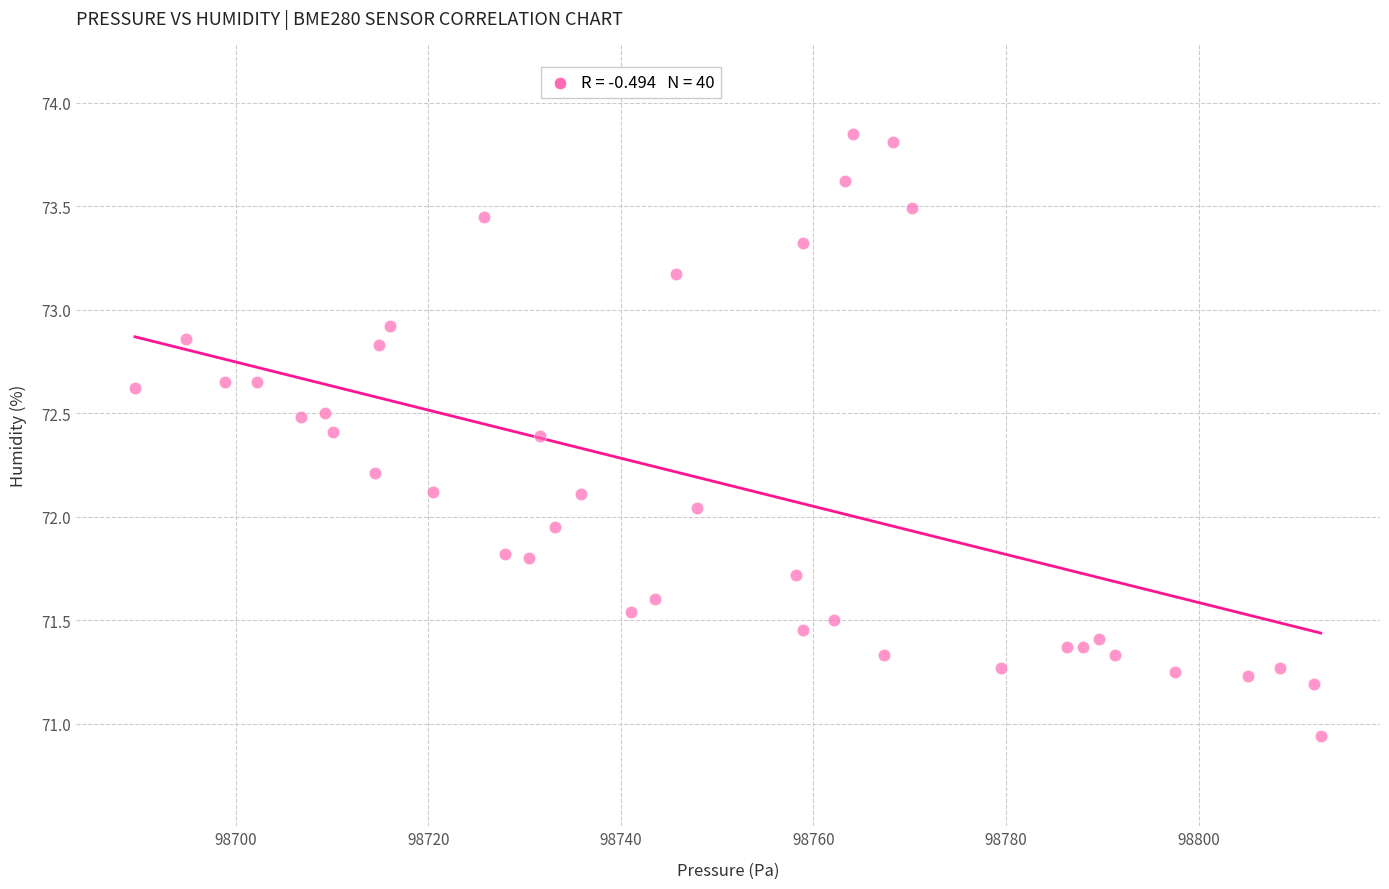

What is the range of X values (max minus min)?

123.1